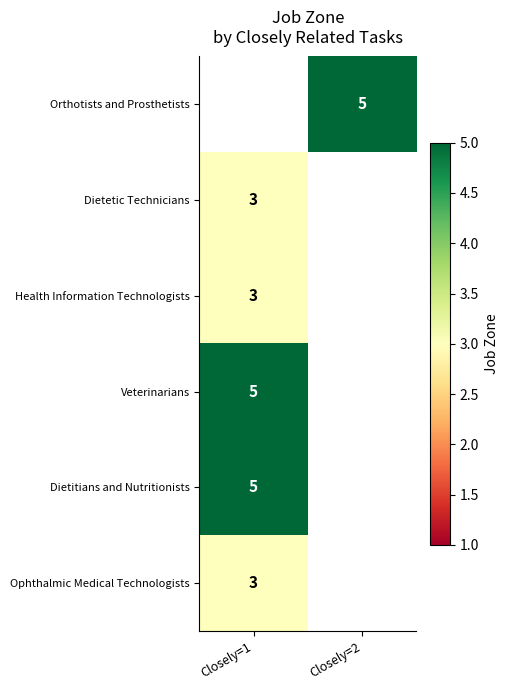

What is the maximum value shown in the chart?

5.0